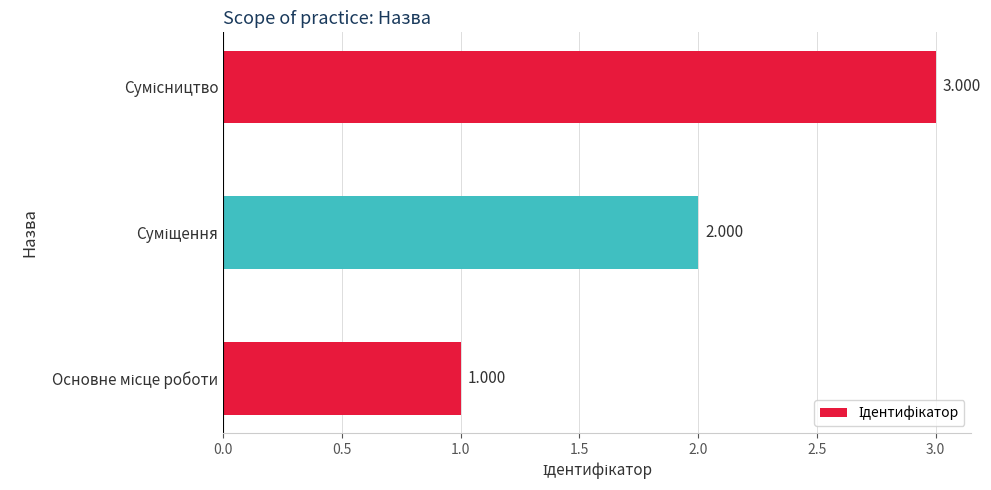

Count the values in the range 1 to 3.

3